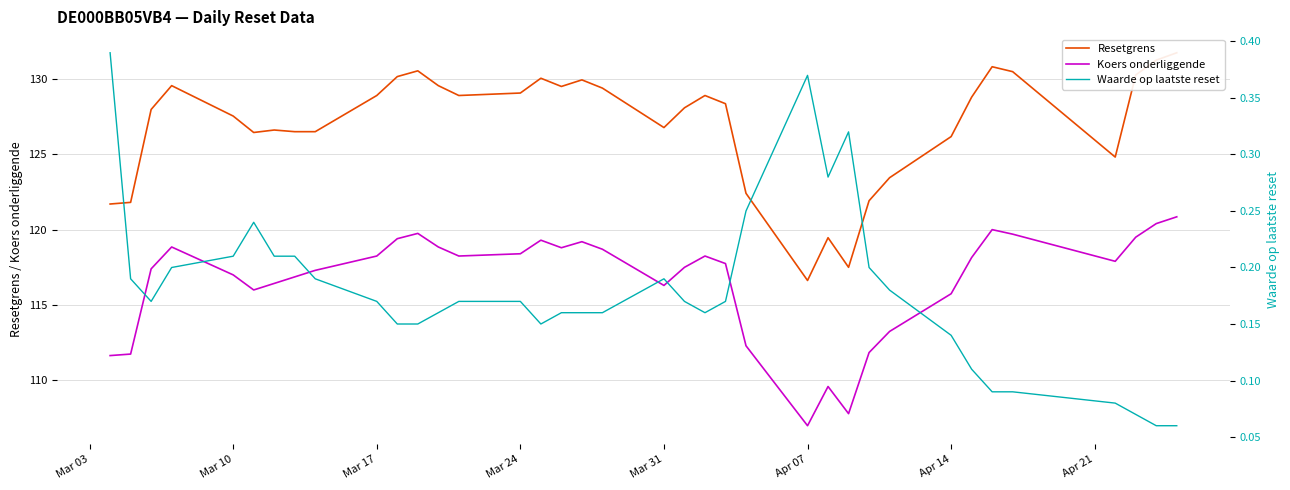

Which series has the largest range (max minus min)?

Resetgrens